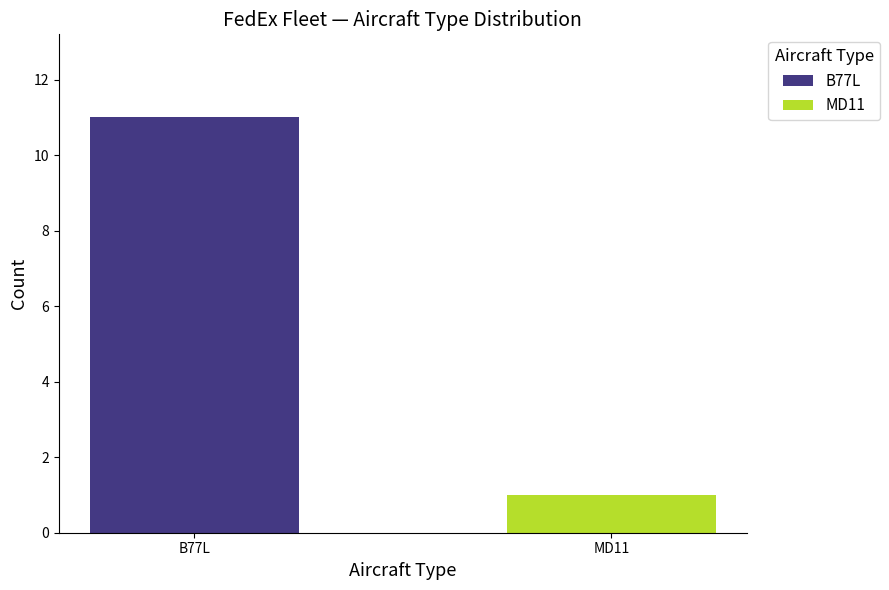

Between MD11 and B77L, which is larger?

B77L